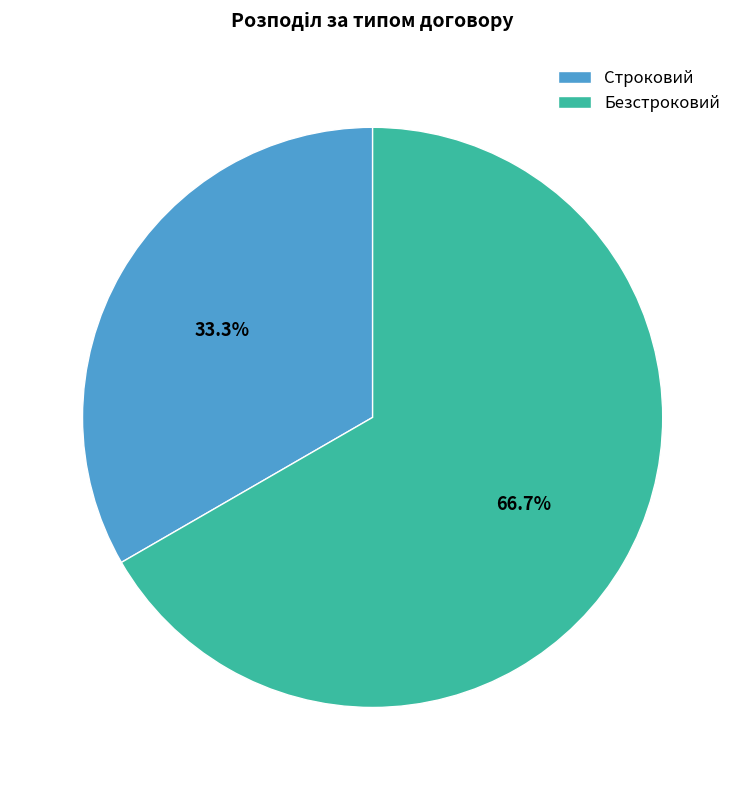

Does any single category account for the majority?

Yes